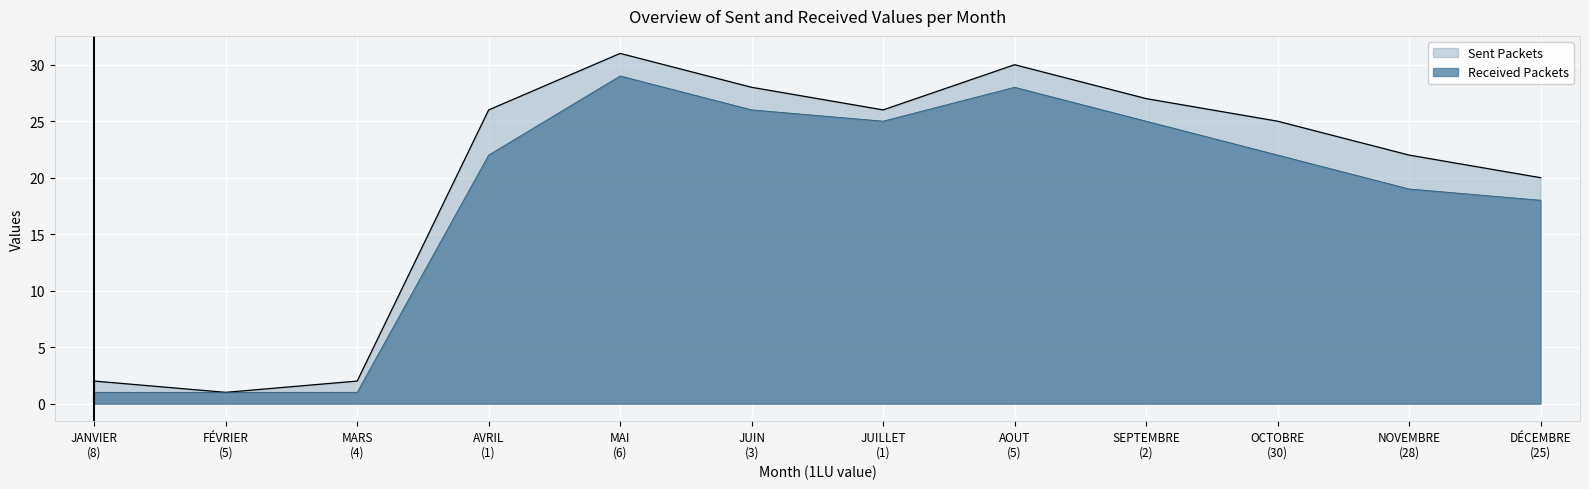

Which series has the largest total across all categories?

Sent Packets